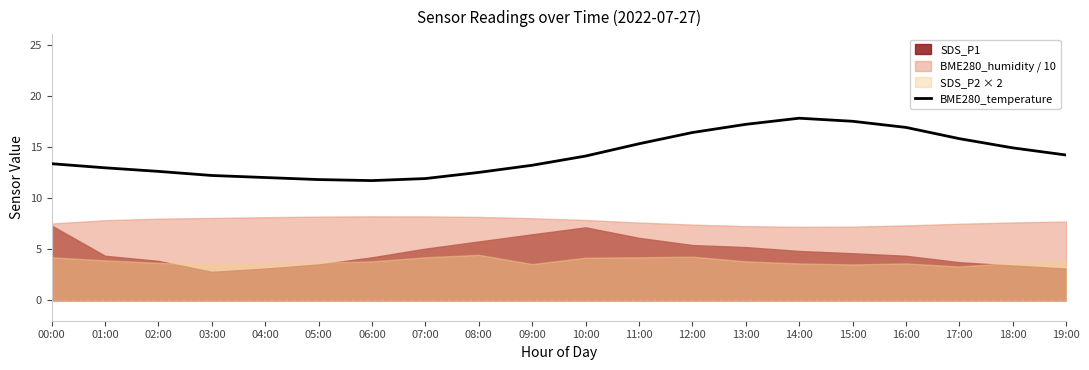

List the labels in order of value, largest first.

14:00, 15:00, 13:00, 16:00, 12:00, 17:00, 11:00, 18:00, 19:00, 10:00, 00:00, 09:00, 01:00, 02:00, 08:00, 03:00, 04:00, 07:00, 05:00, 06:00